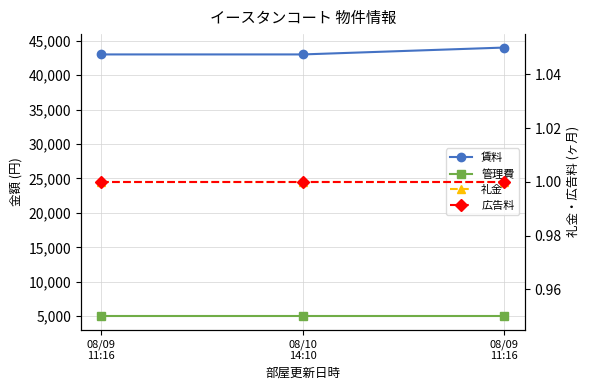

What is the difference between the highest and lowest values at 08/10
14:10?

42999